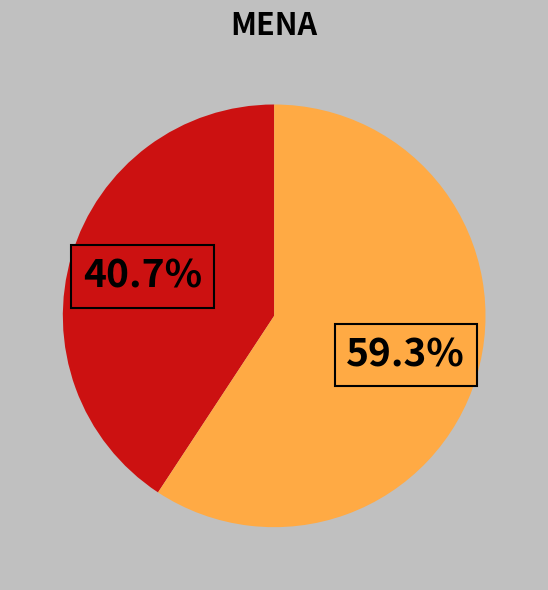

To the nearest percent, what is the difference between the largest and smallest slice percentages?

19%